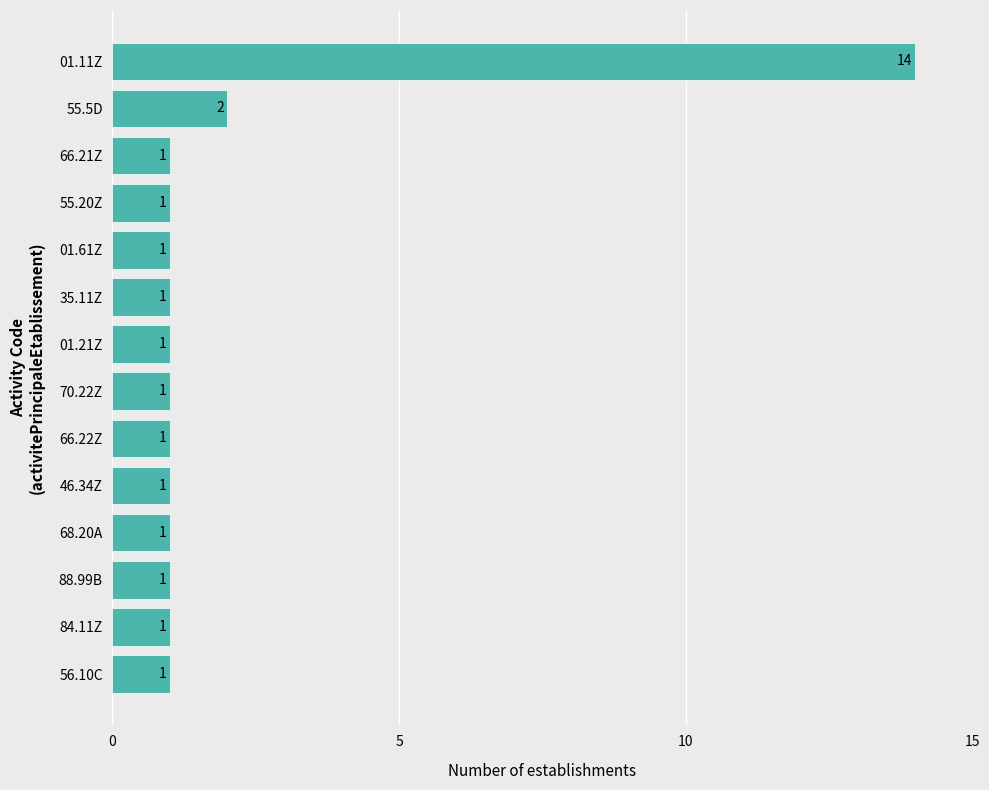

What is the difference between the maximum and minimum values?

13